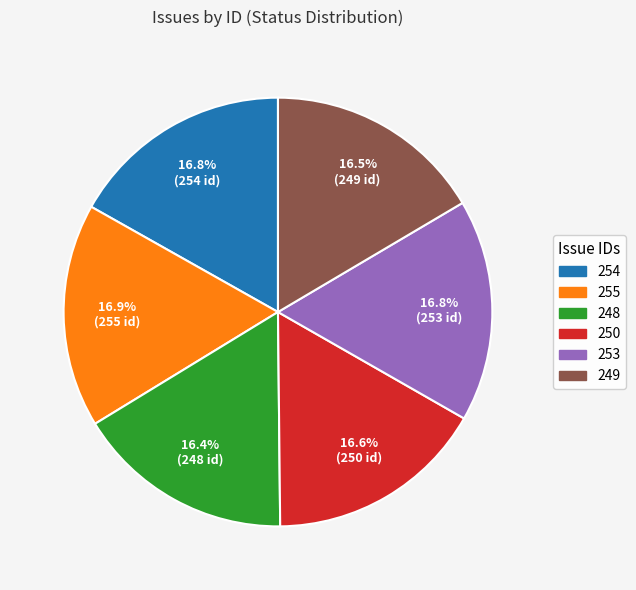

Is there a majority slice in this chart?

No